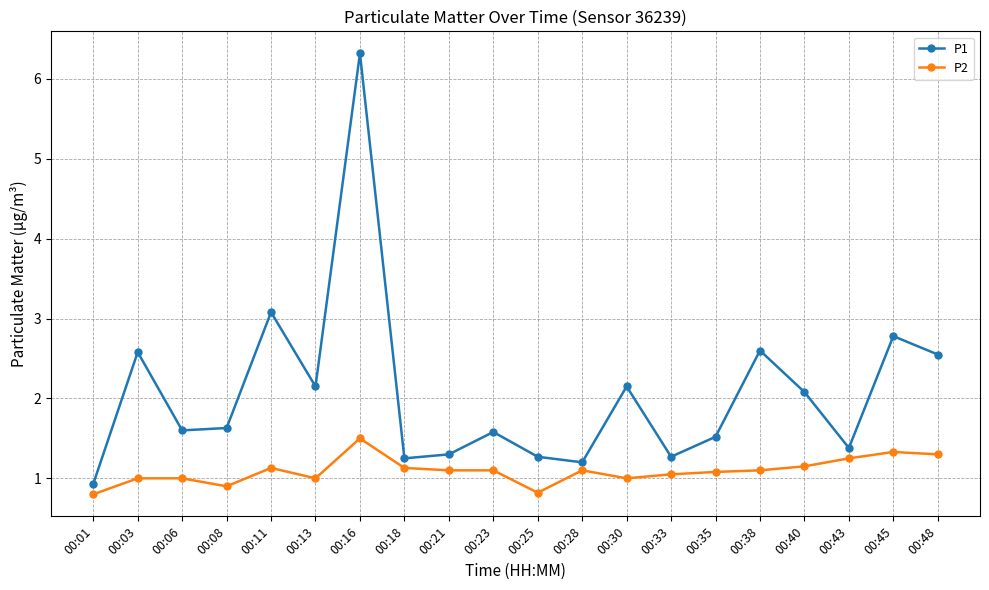

Is the value of P1 at 00:35 greater than the value of P2 at 00:18?

Yes